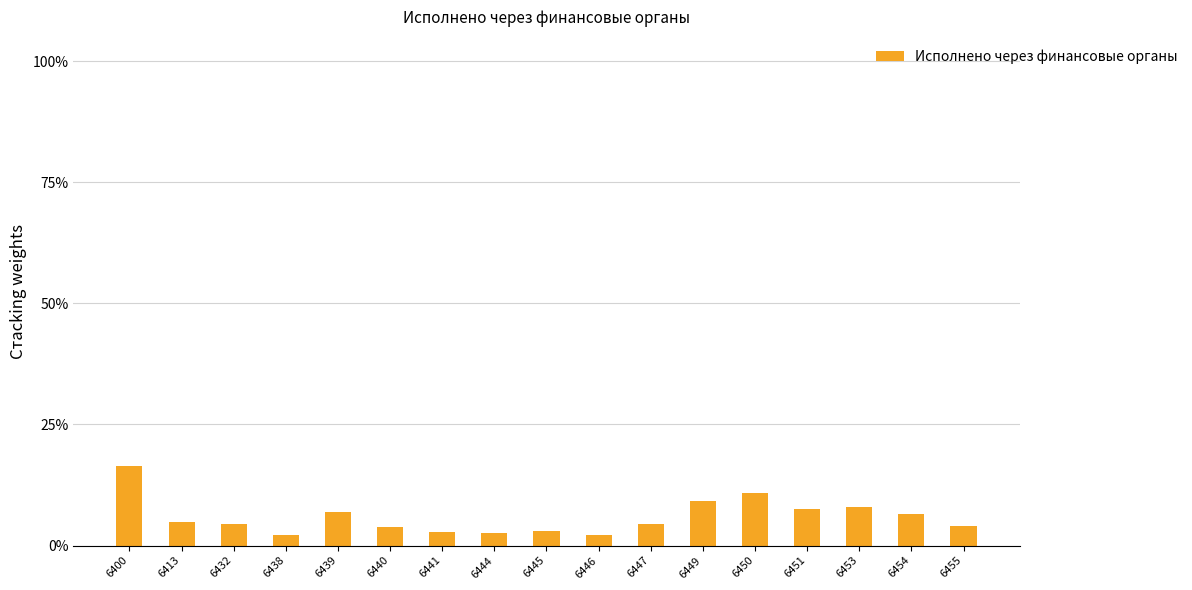

Are the bars grouped side by side (vs. stacked)?

No